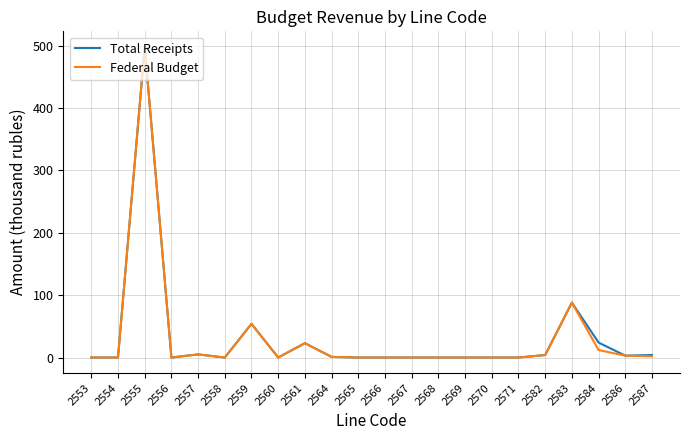

The value of Federal Budget at 2569 is 0. True or false?

True